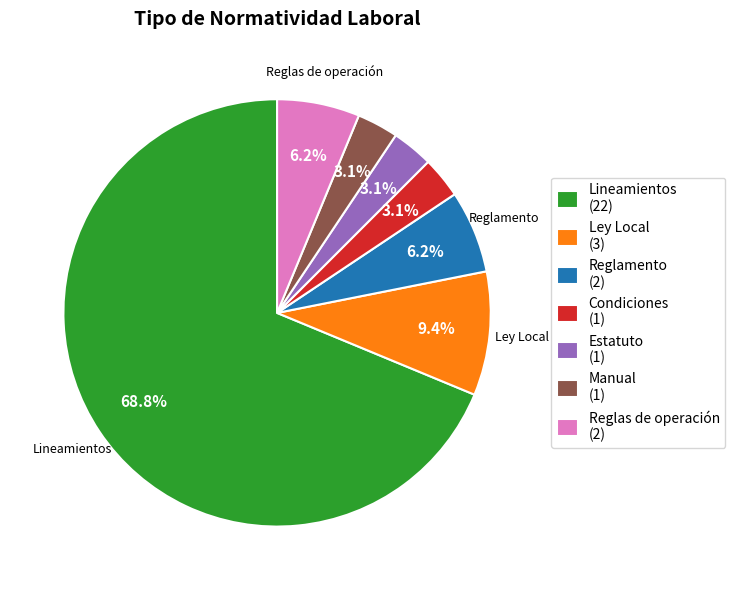

Does any single category account for the majority?

Yes